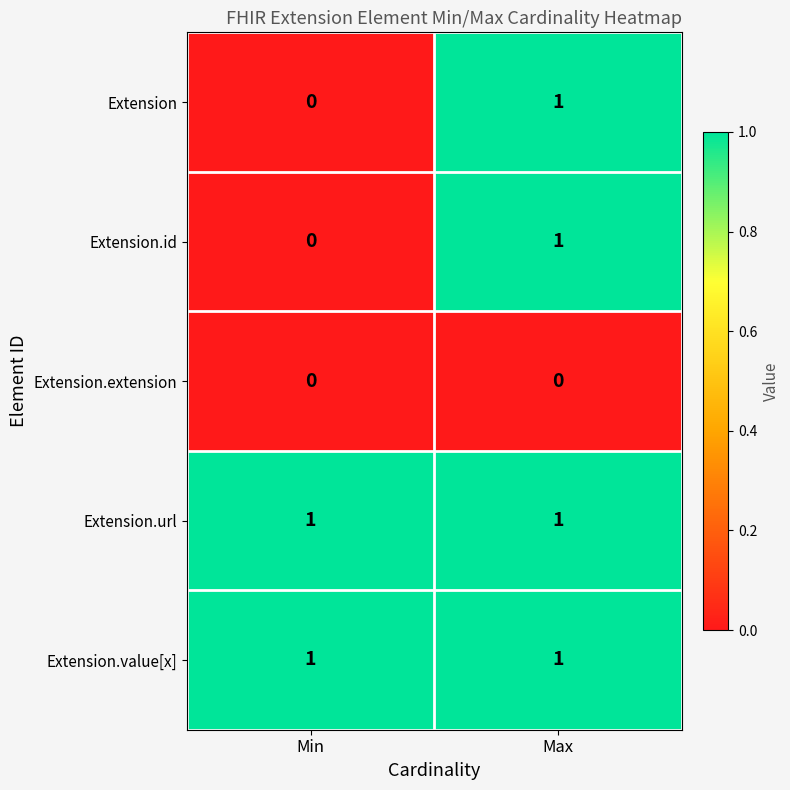

At which category is the sum across all series the highest?

Max